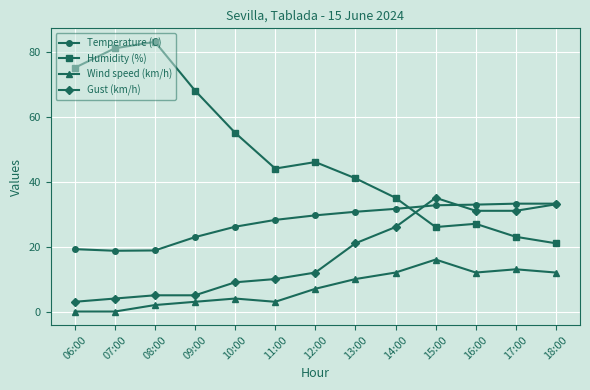

True or false: Wind speed (km/h) has more than 0 interior local peaks.

True